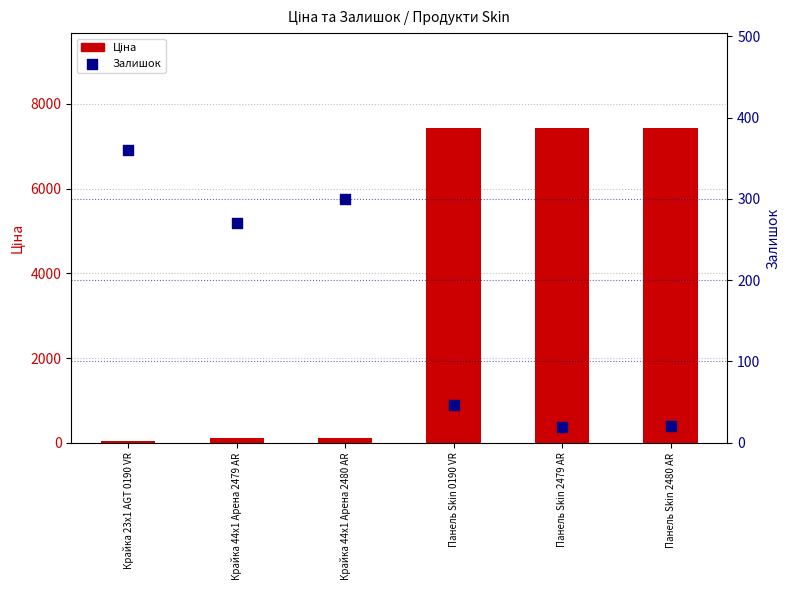

Is the value of Ціна at Панель Skin 2479 AR greater than the value of Залишок at Панель Skin 2479 AR?

Yes